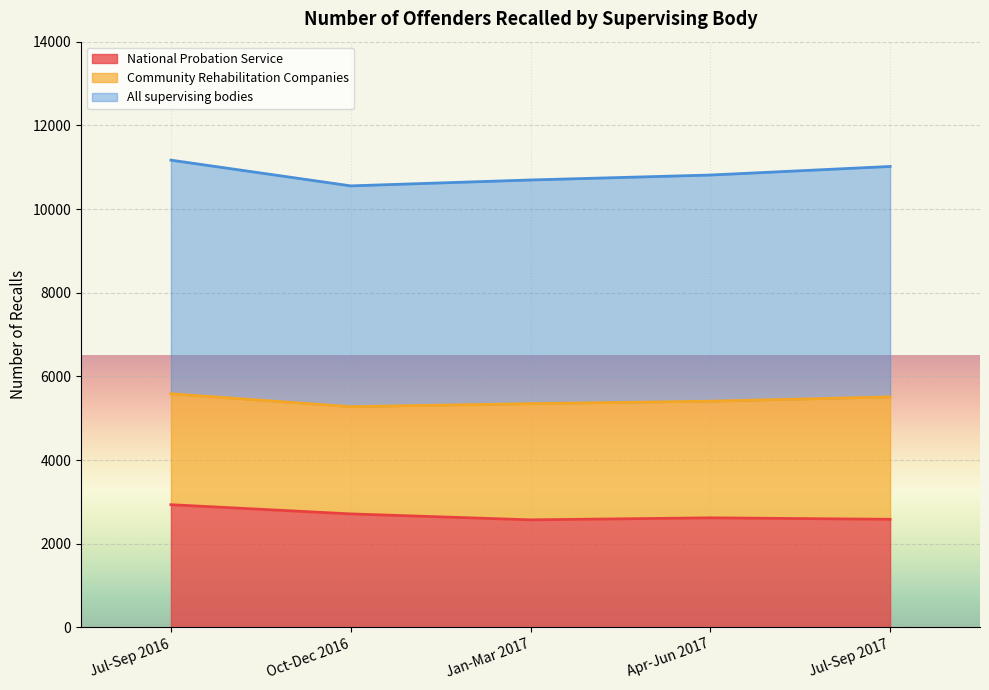

At which category is the sum across all series the highest?

Jul-Sep 2016